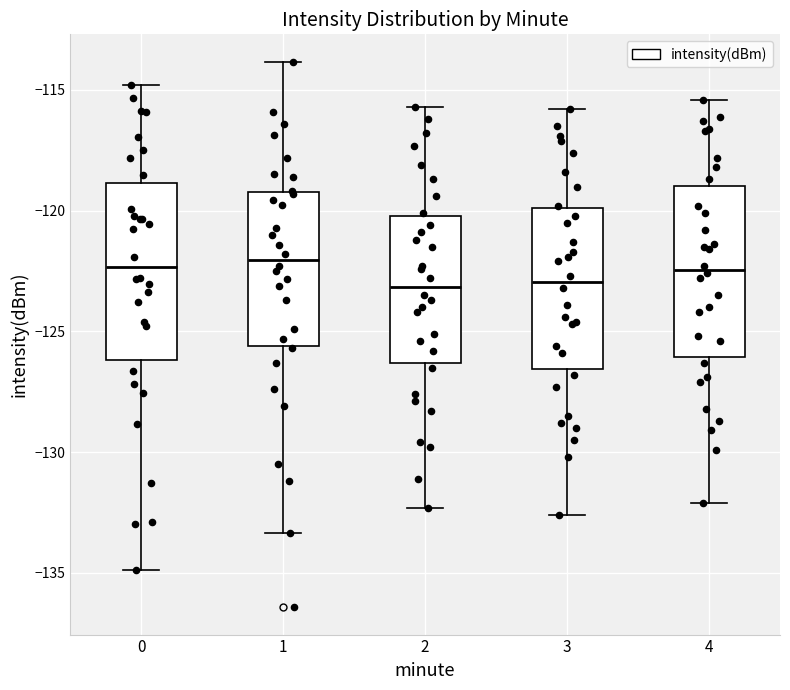

Where is the upper edge of the box at x = 3 on the y-axis? The values are not printed on the chart, so give them approximately, as read against the axis.

-120.0